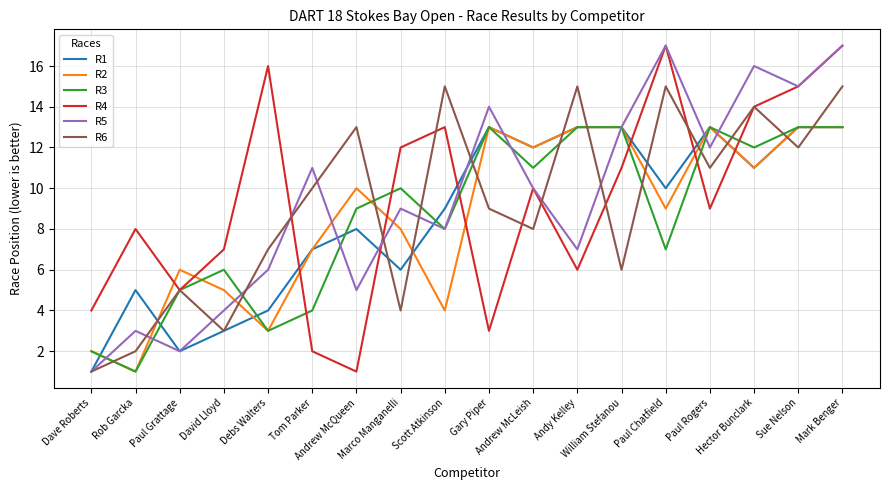

Count the number of data series in this chart.

6